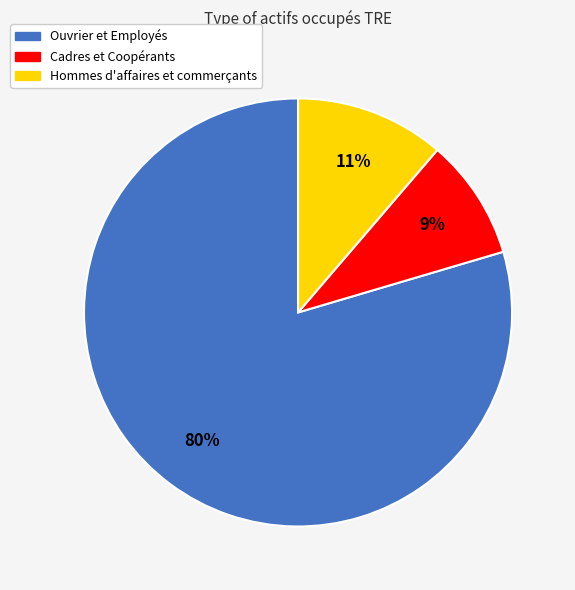

Which category has the smallest portion of the pie?

Cadres et Coopérants